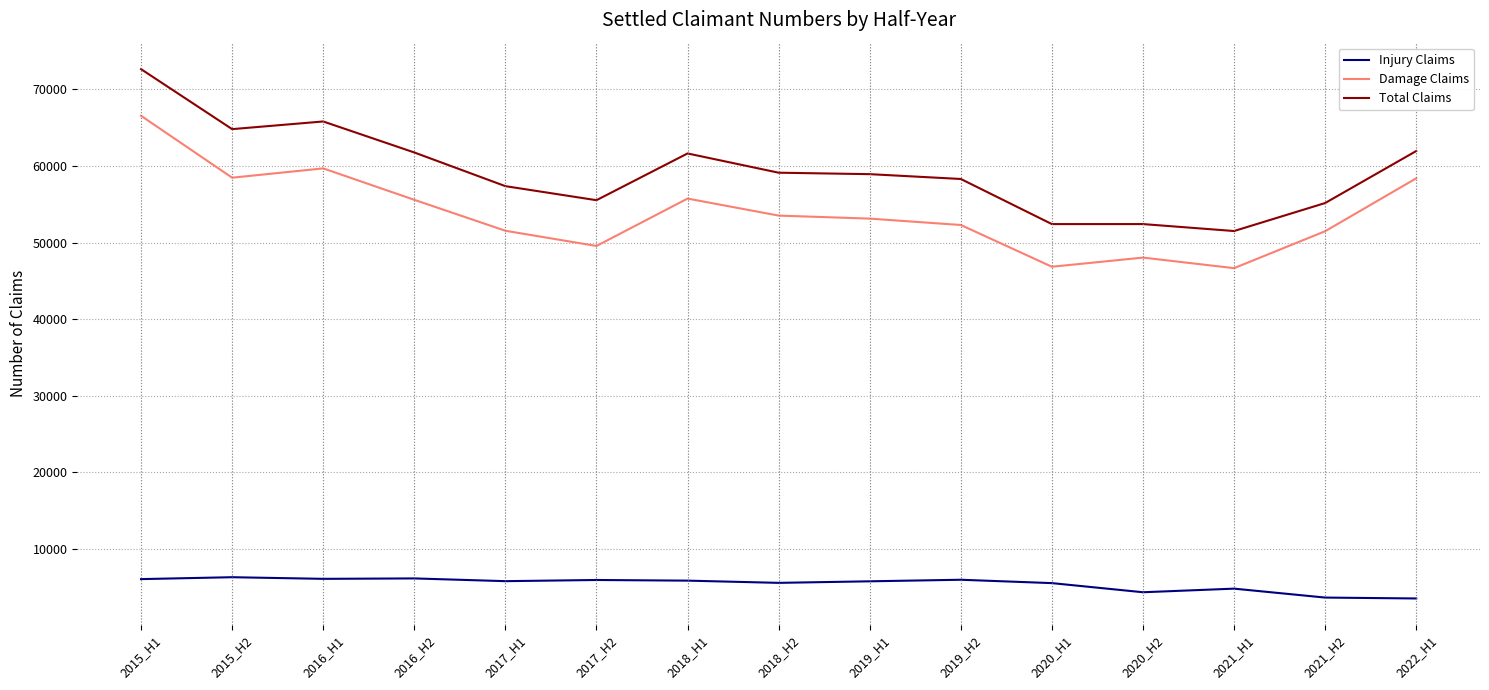

At how many categories does at least one series exceed 11525?

15